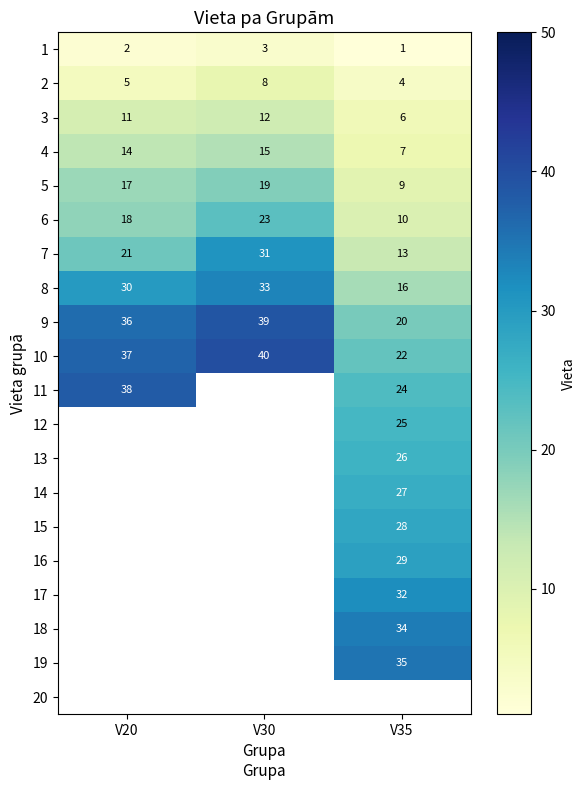

What is the minimum value for 5?

9